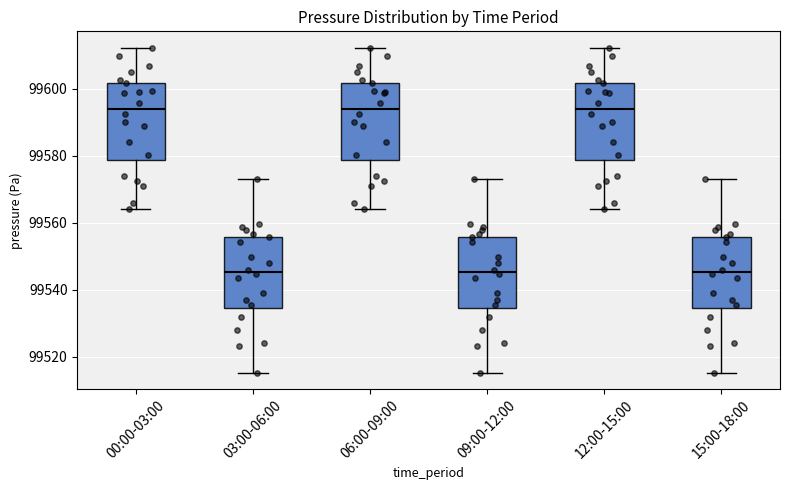

Reading left to right, transcribe this box plot: for each box, give where its median line is, the range the box spans, and where its two whiskers end, as read against the y-axis. The values are not printed on the chart, so give them approximately, as read against the axis.

00:00-03:00: median 99594, box 99578 to 99602, whiskers 99564 to 99612
03:00-06:00: median 99546, box 99534 to 99556, whiskers 99516 to 99574
06:00-09:00: median 99594, box 99578 to 99602, whiskers 99564 to 99612
09:00-12:00: median 99546, box 99534 to 99556, whiskers 99516 to 99574
12:00-15:00: median 99594, box 99578 to 99602, whiskers 99564 to 99612
15:00-18:00: median 99546, box 99534 to 99556, whiskers 99516 to 99574